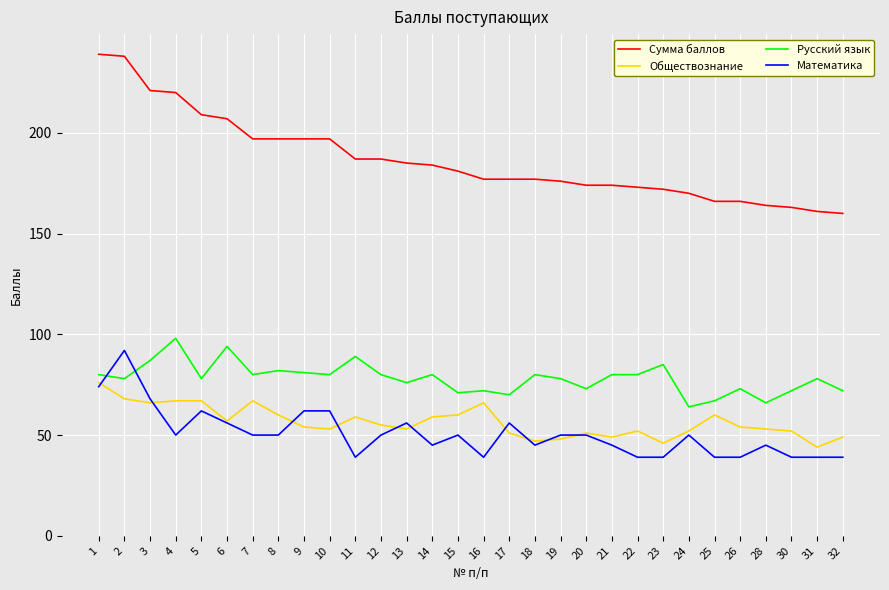

What is the spread (max minus min) of values at 1?

165